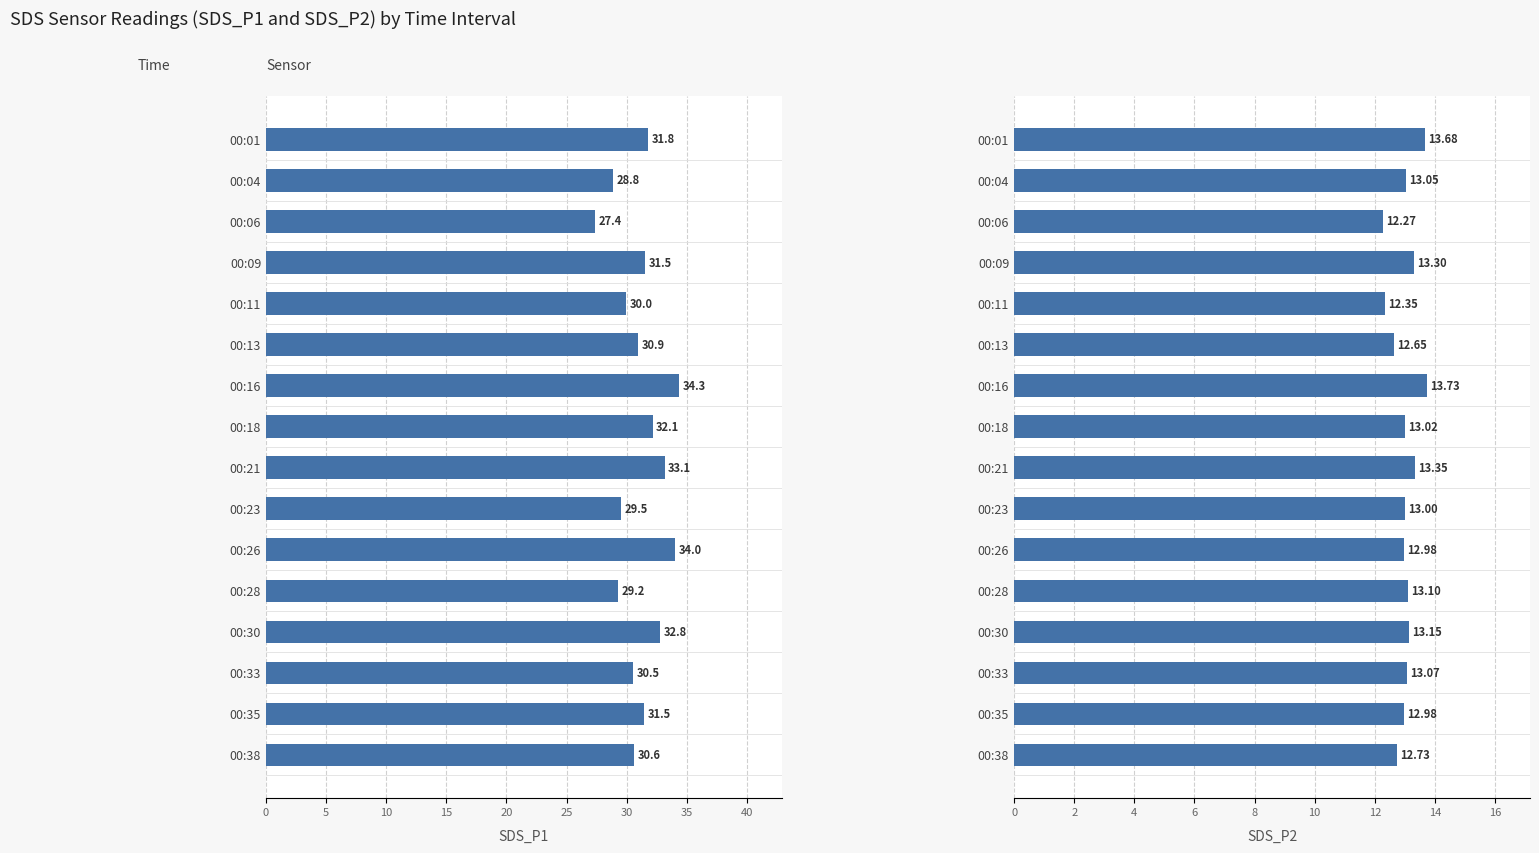

How many bars are there in total?

32